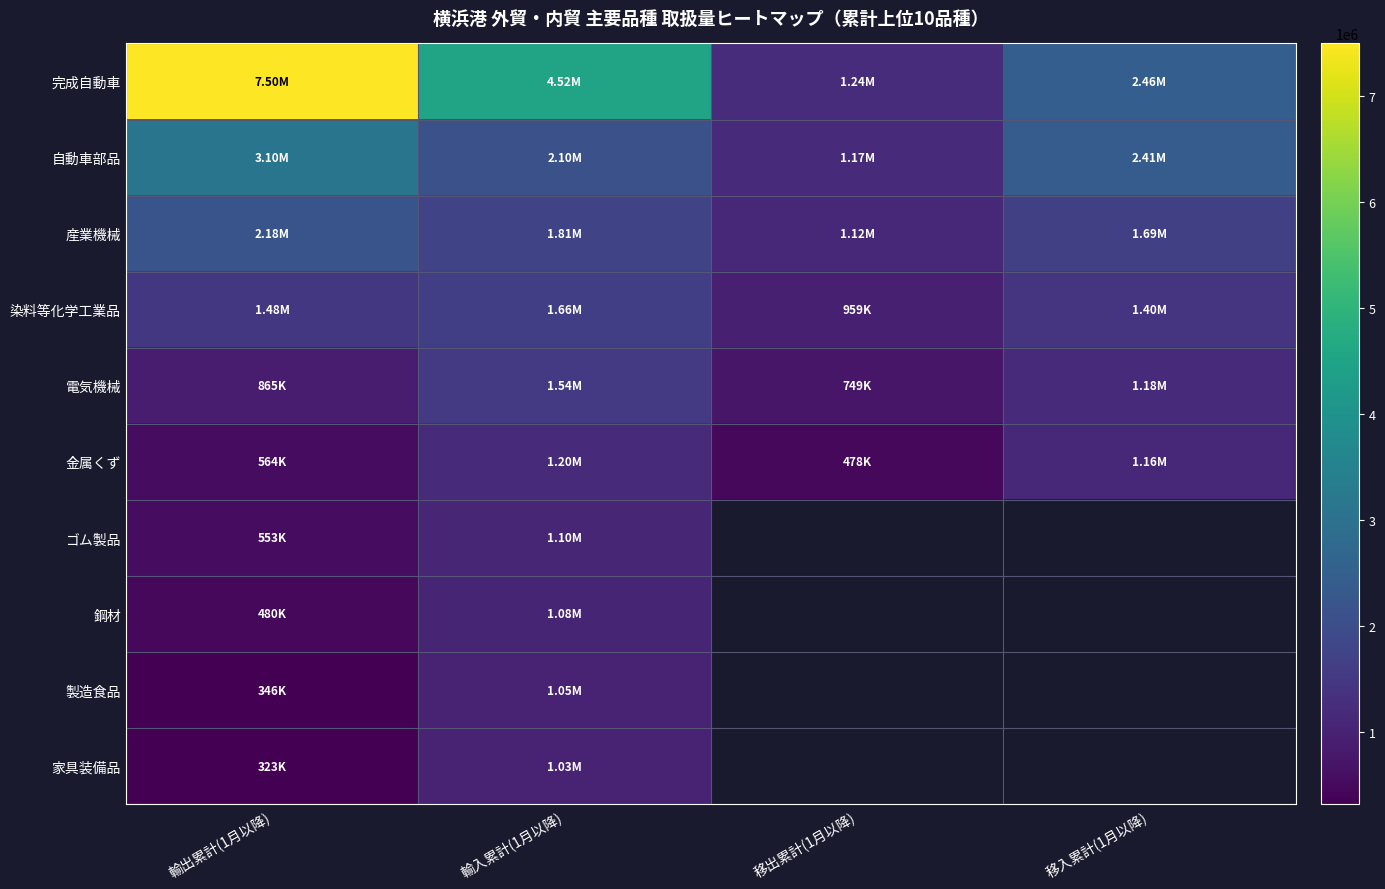

At which label is 製造食品 closest to 697270?

輸出累計(1月以降)